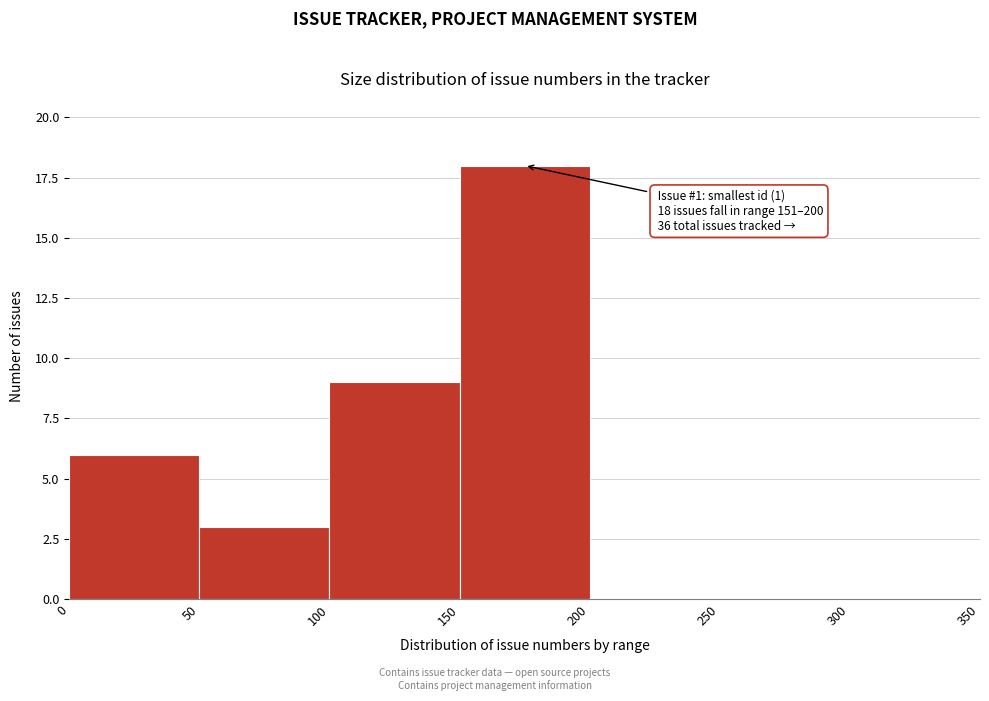

Over which range of the x-axis is the bar tallest?

150 to 200